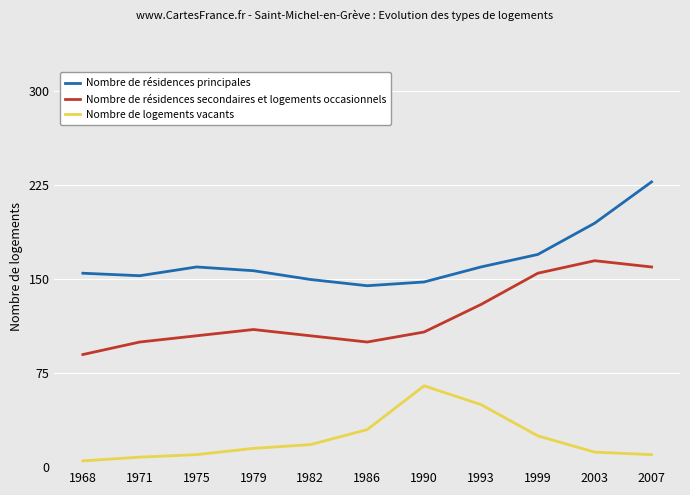

What is the difference between the Nombre de résidences secondaires et logements occasionnels values at 1990 and 2003?

56.9